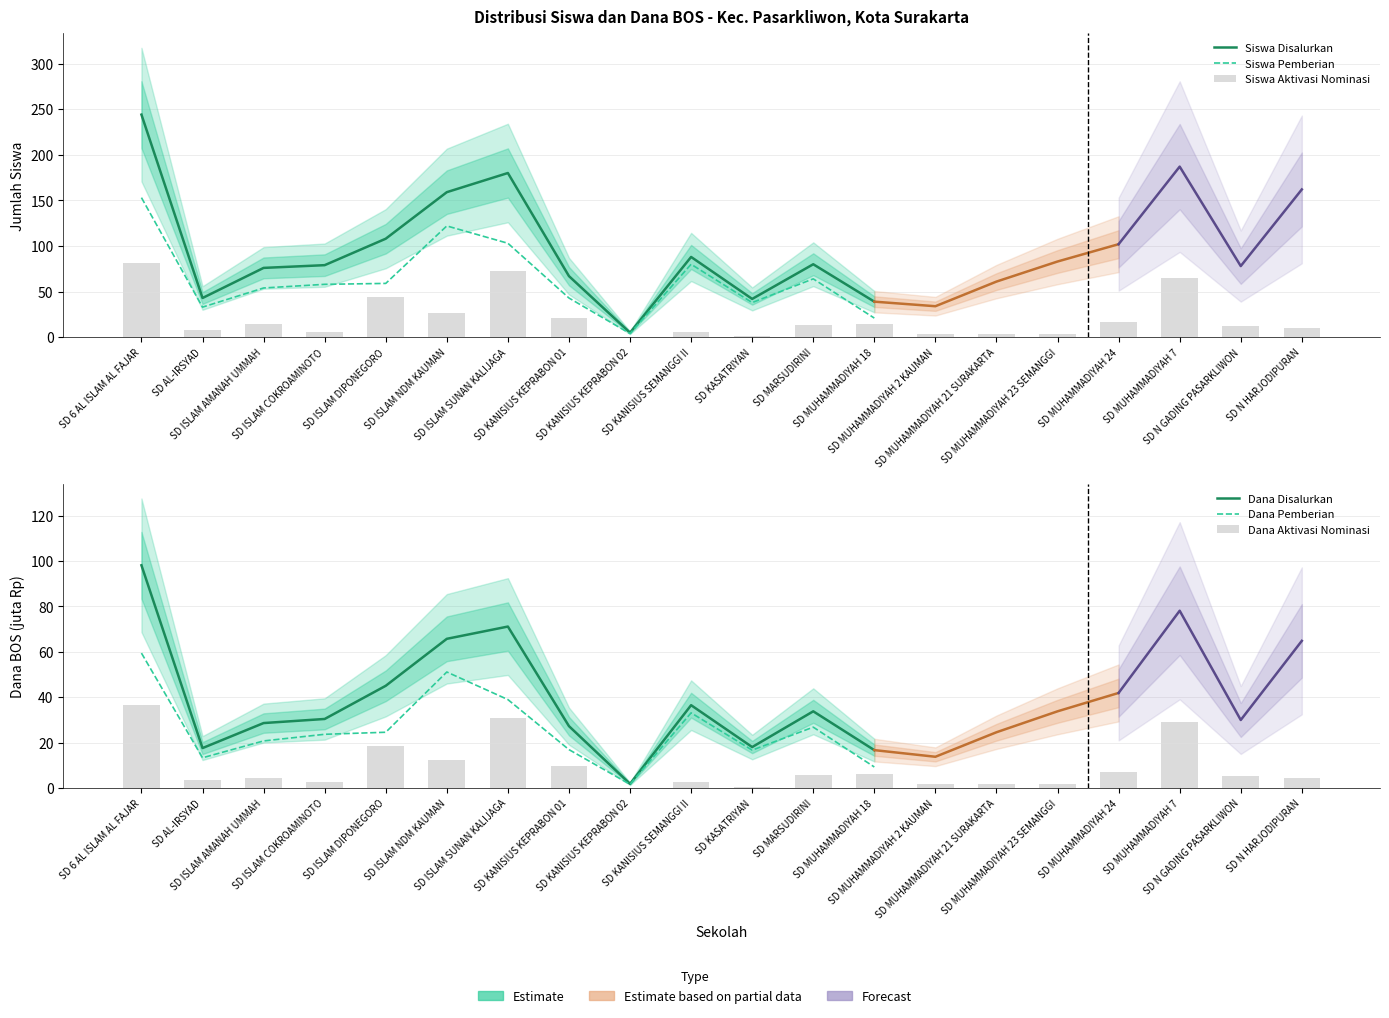

The value of Siswa Pemberian Aktivasi at SD ISLAM AMANAH UMMAH is 19.7. True or false?

False